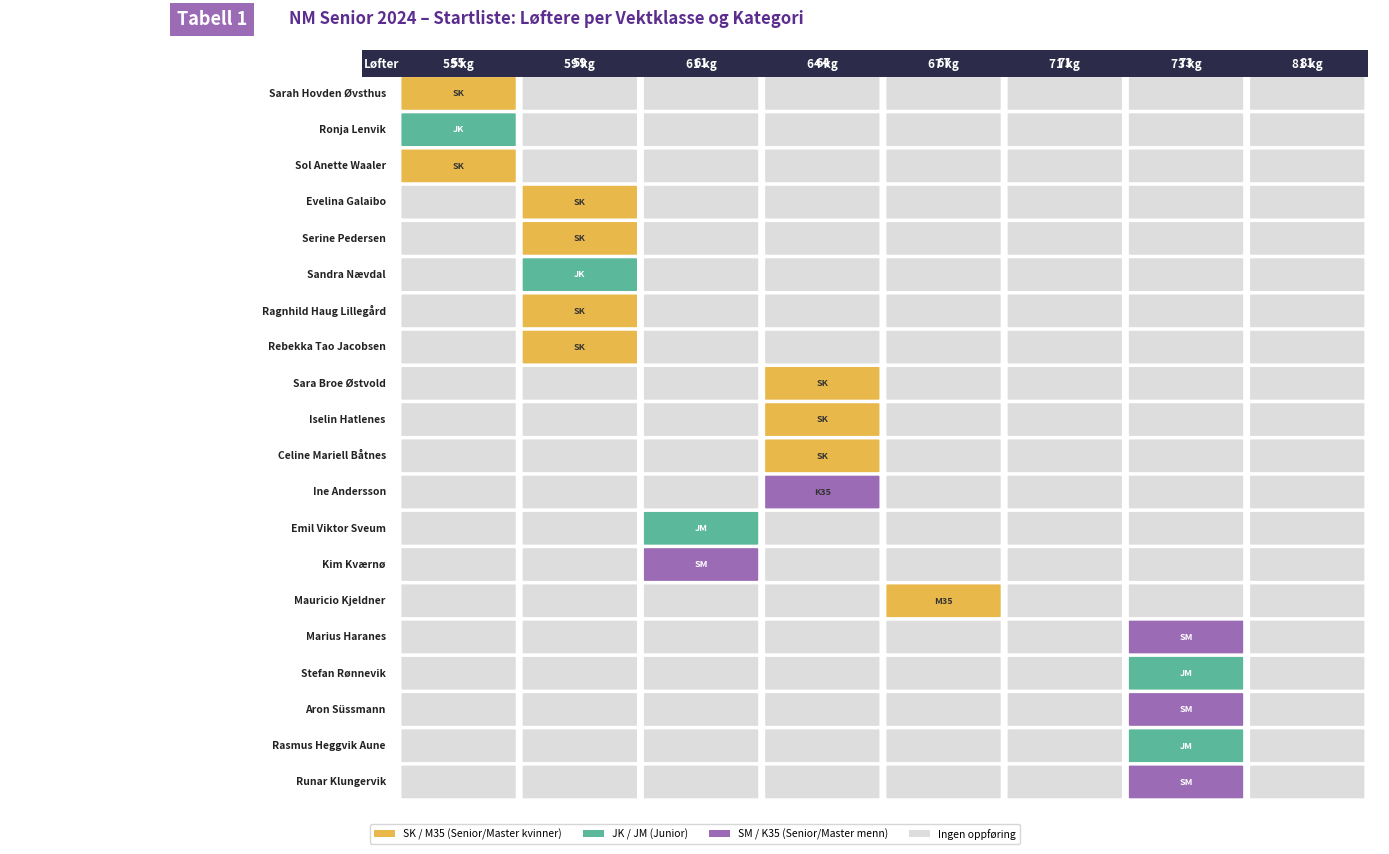

Which series changed the most between Ragnhild Haug Lillegård and Rebekka Tao Jacobsen?

Stefan Rønnevik